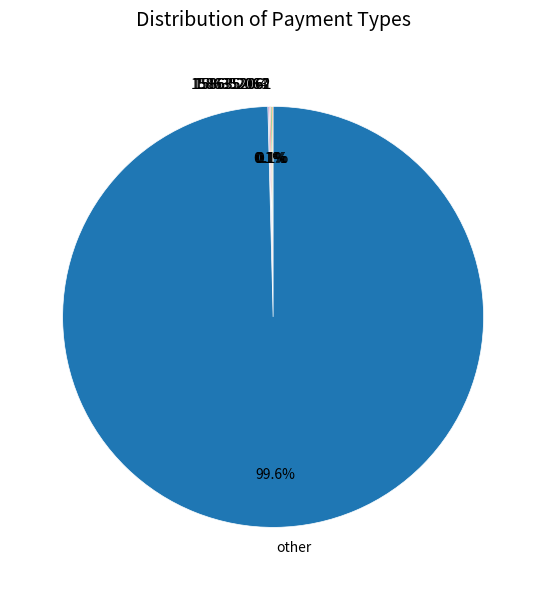

To the nearest percent, what is the average slice percentage?

20%